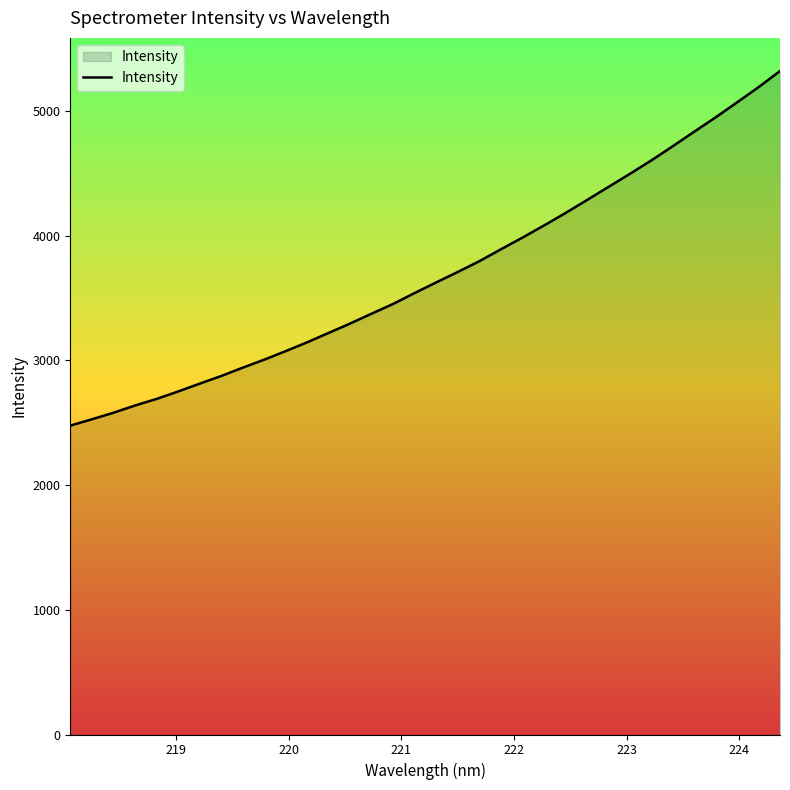

What is the minimum value shown in the chart?

2476.7